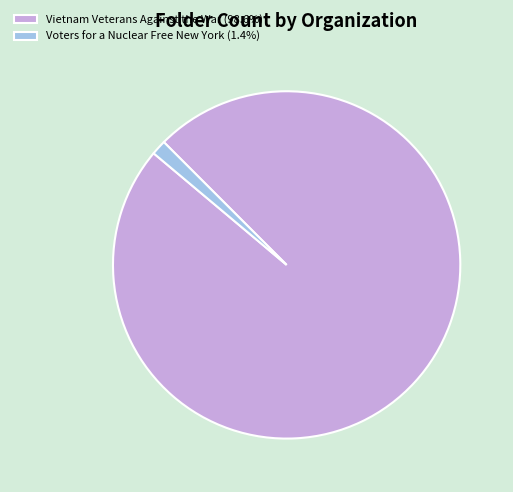

Combined, do Vietnam Veterans Against the War (98.6%) and Voters for a Nuclear Free New York (1.4%) account for over 50%?

Yes